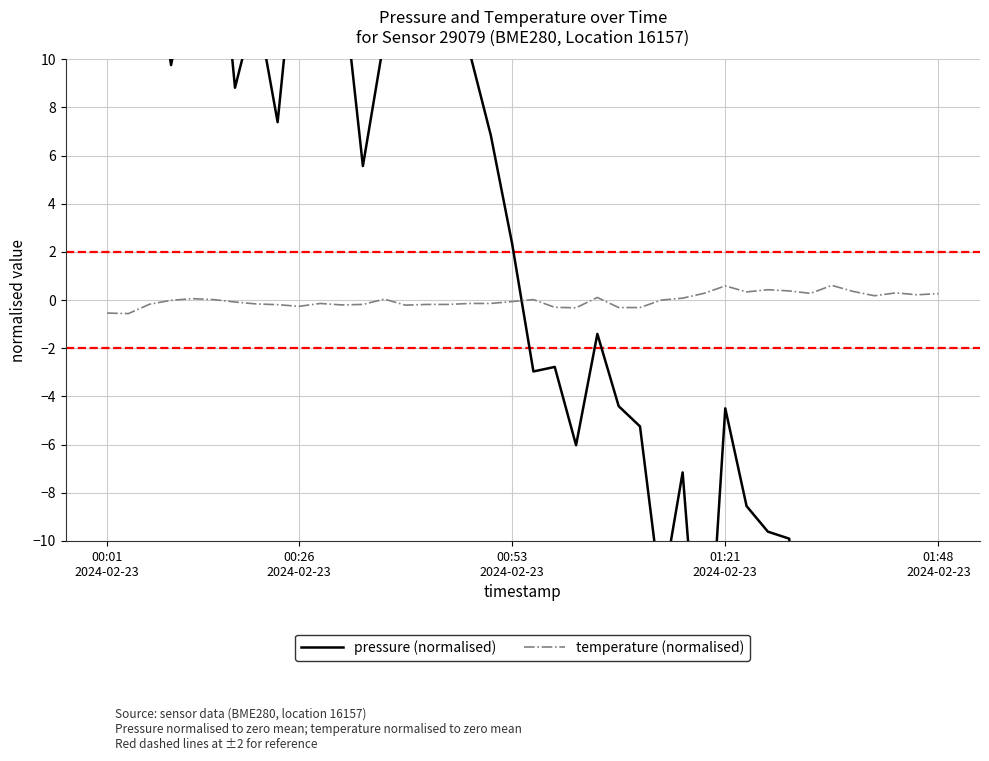

The value of pressure (normalised) at 01:21
2024-02-23 is 16.6. True or false?

False